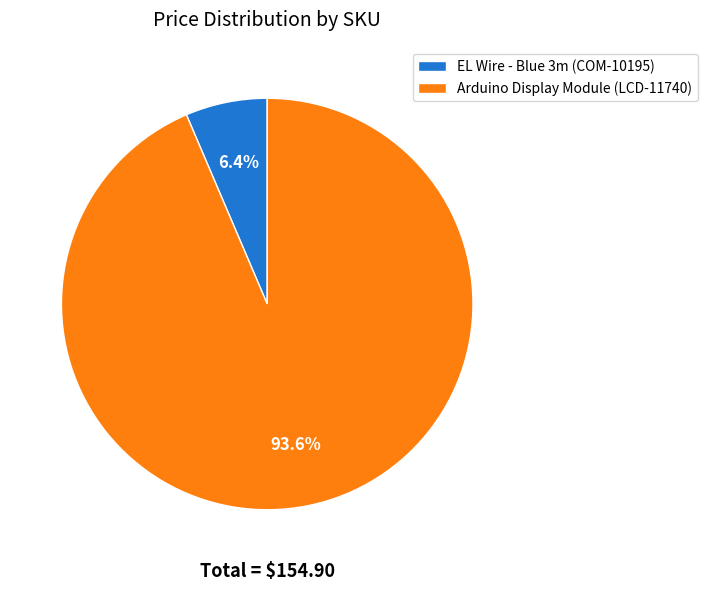

Combined, do Arduino Display Module (LCD-11740) and EL Wire - Blue 3m (COM-10195) account for over 50%?

Yes